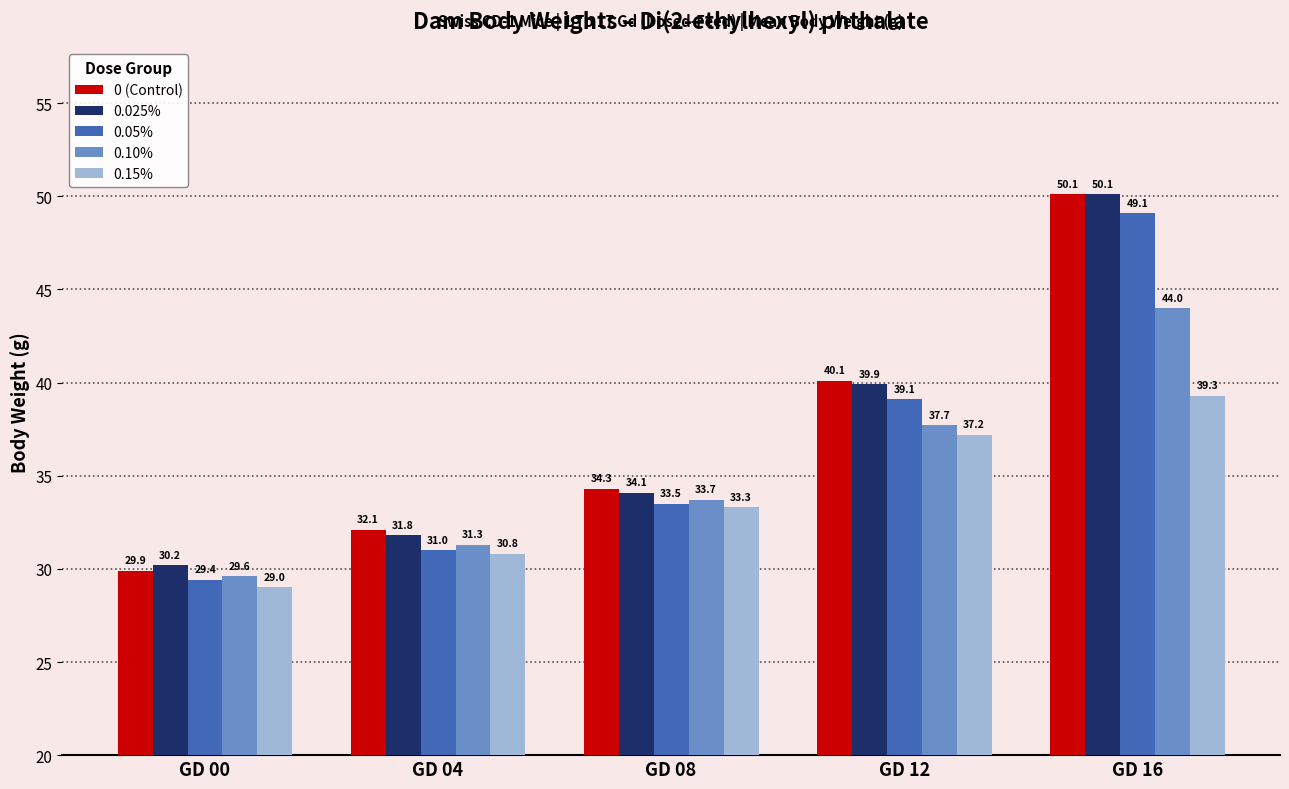

At how many categories does at least one series exceed 42?

1